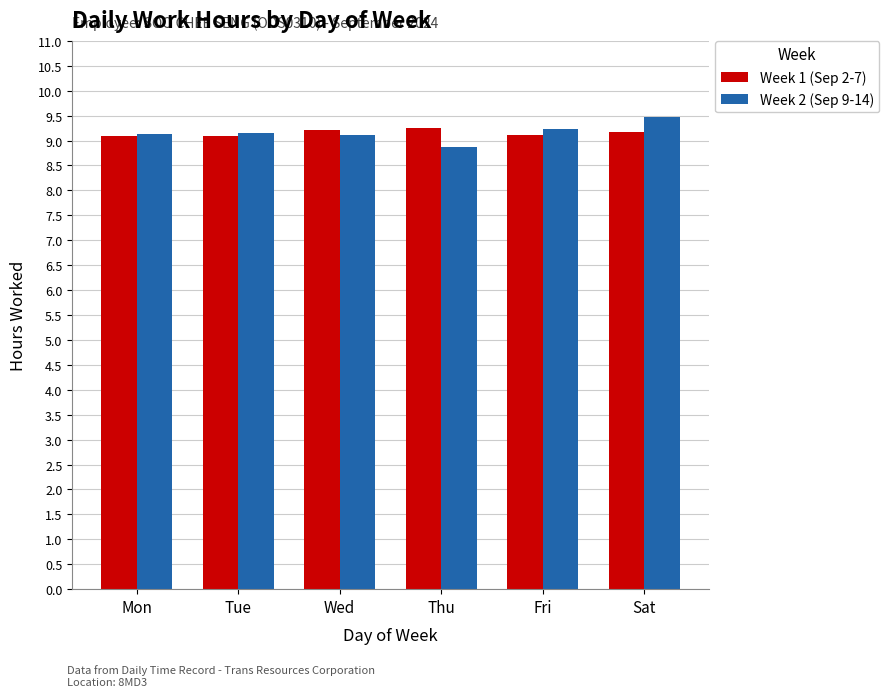

What is the maximum value shown in the chart?

9.5